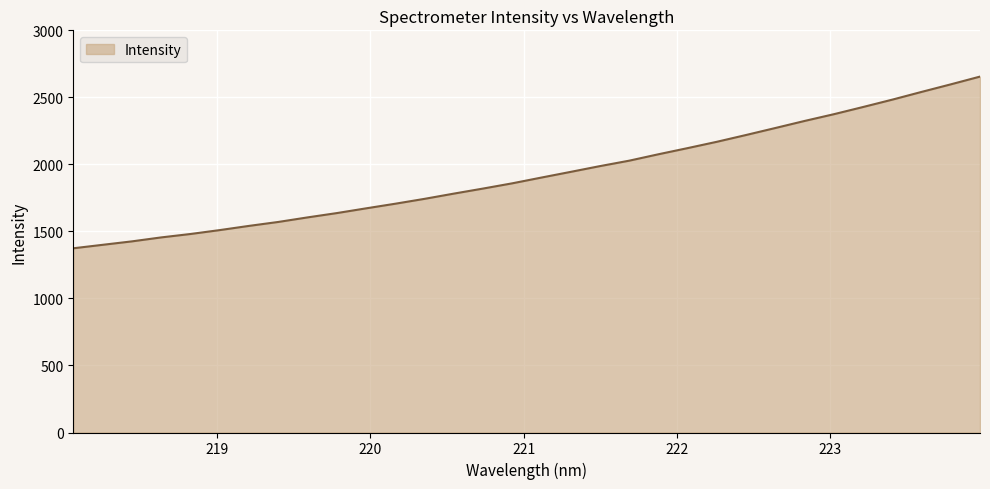

What is the smallest value displayed?

1374.2